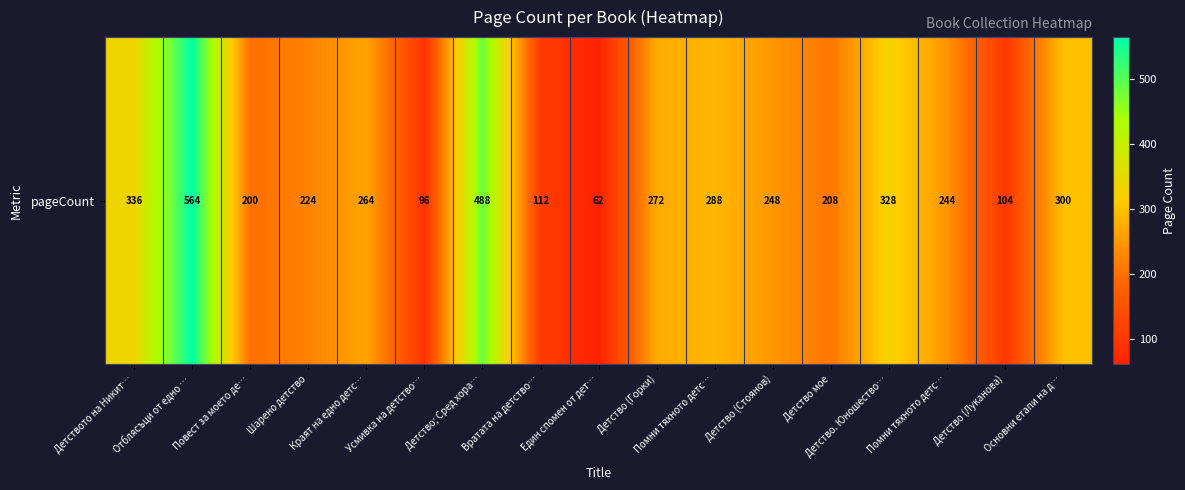

What is the change in value from Шарено детство to Детство; Сред хора…?

+264